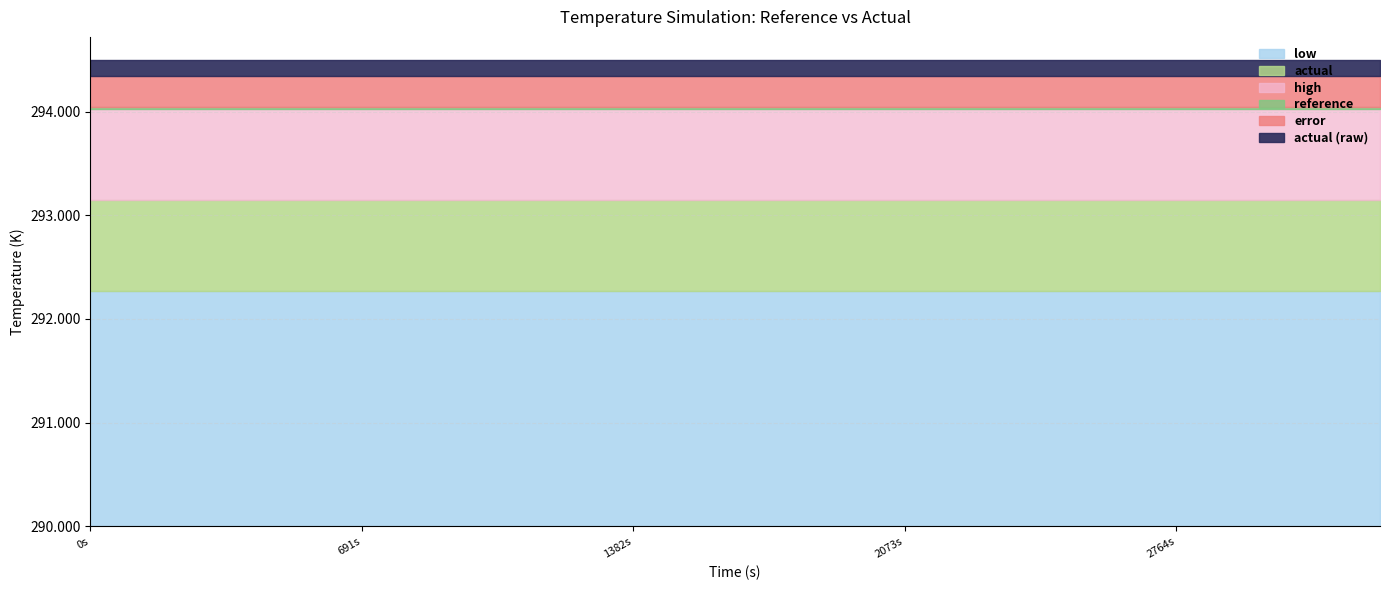

What is the spread (max minus min) of values at 14?

294.0